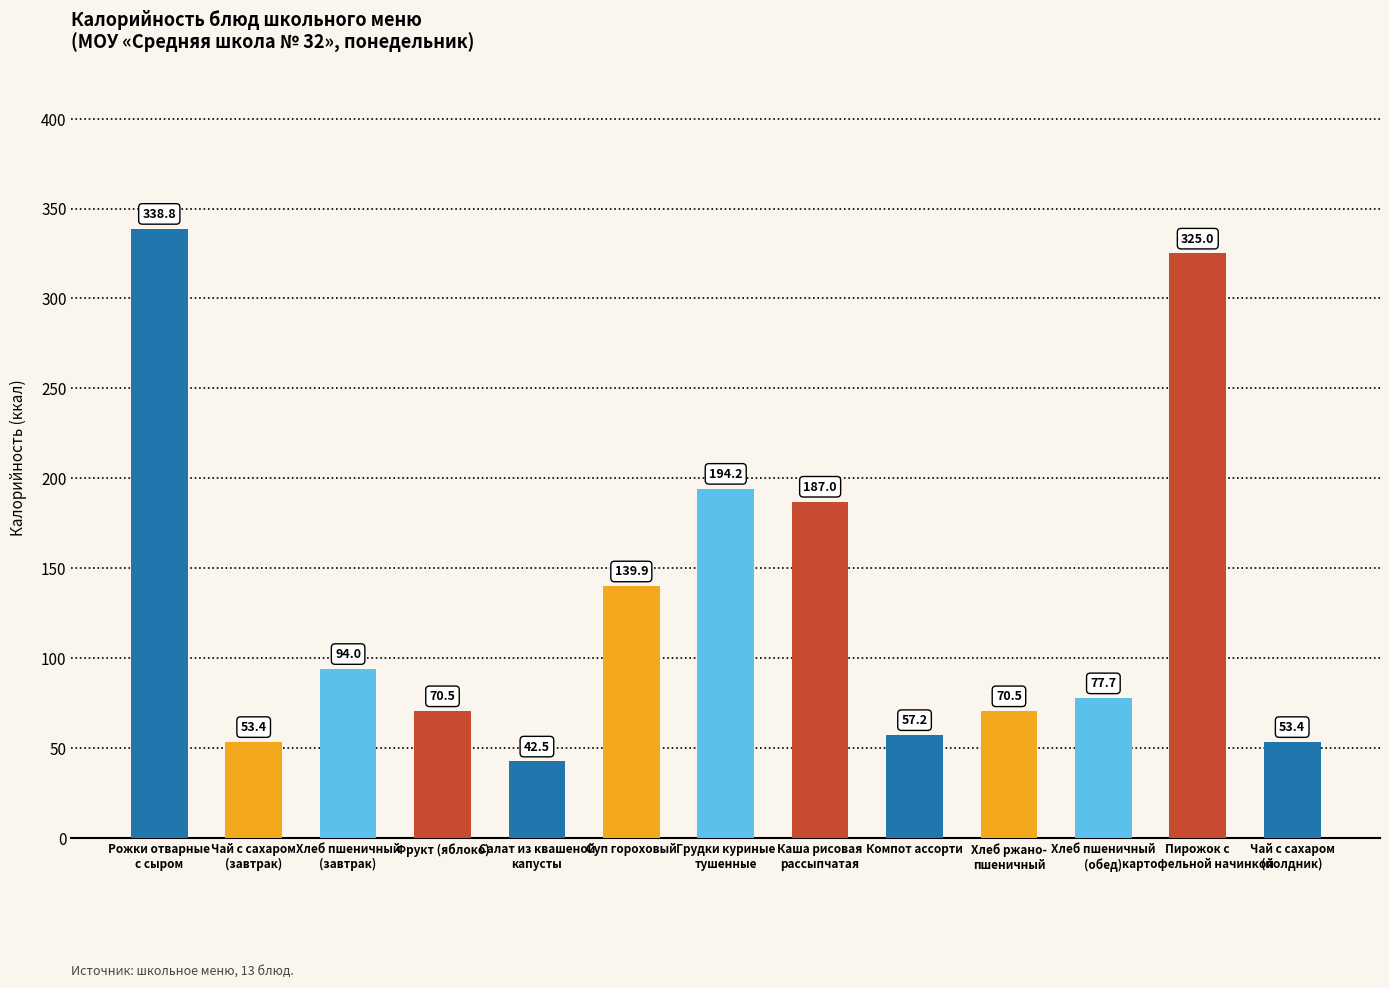

True or false: the data shows 71.7 at Салат из квашеной
капусты.

False